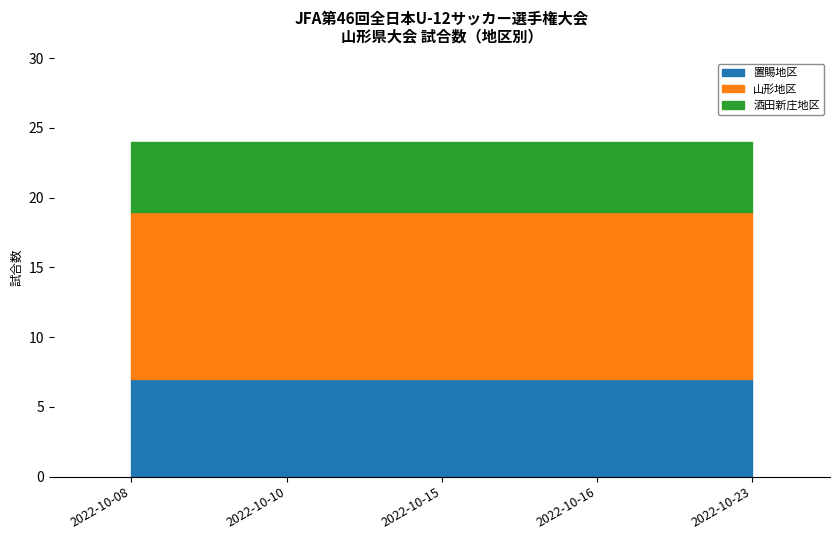

What is the total value across all series at 2022-10-23?

24